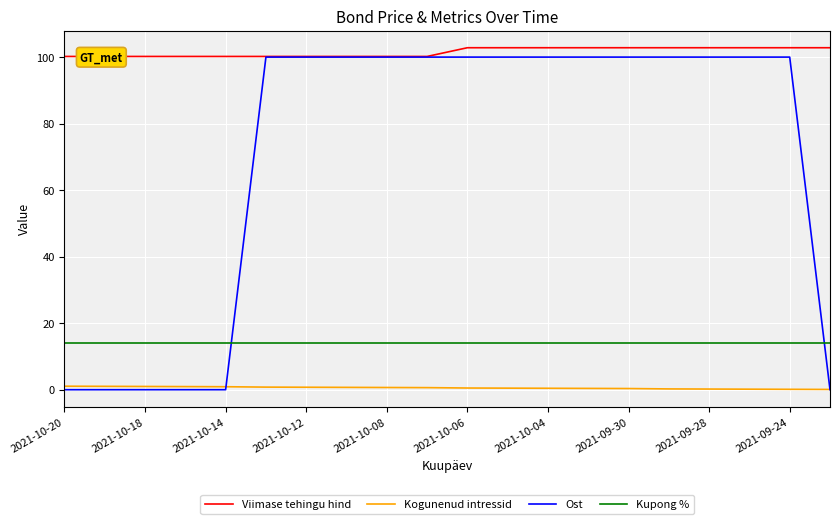

True or false: Kogunenud intressid and Viimase tehingu hind intersect in this chart.

False